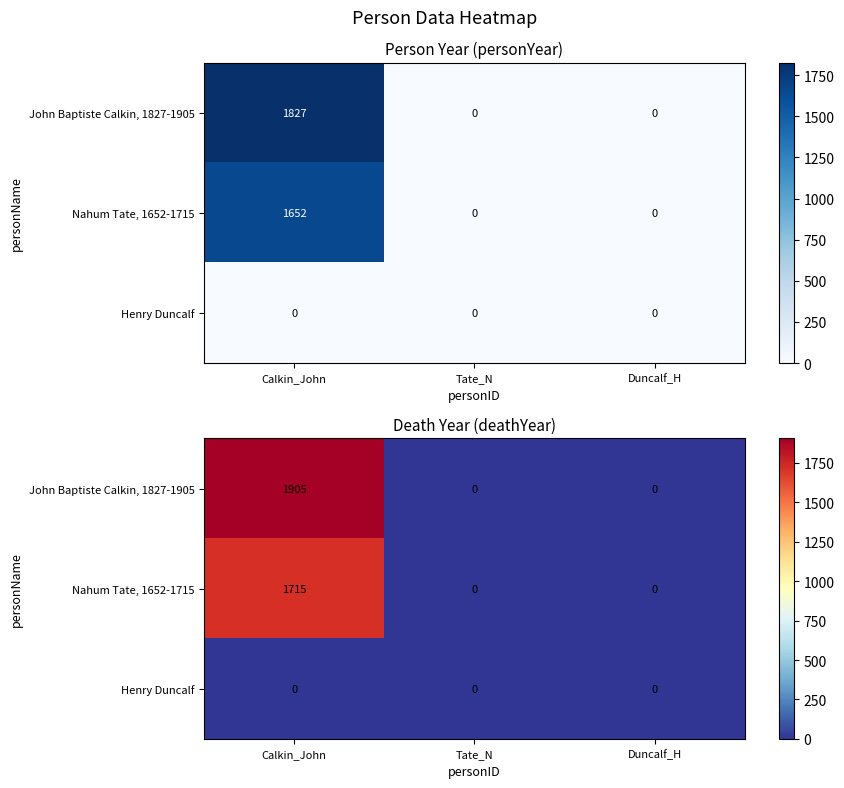

List the labels in order of John Baptiste Calkin, 1827-1905 value, largest first.

Calkin_John, Tate_N, Duncalf_H